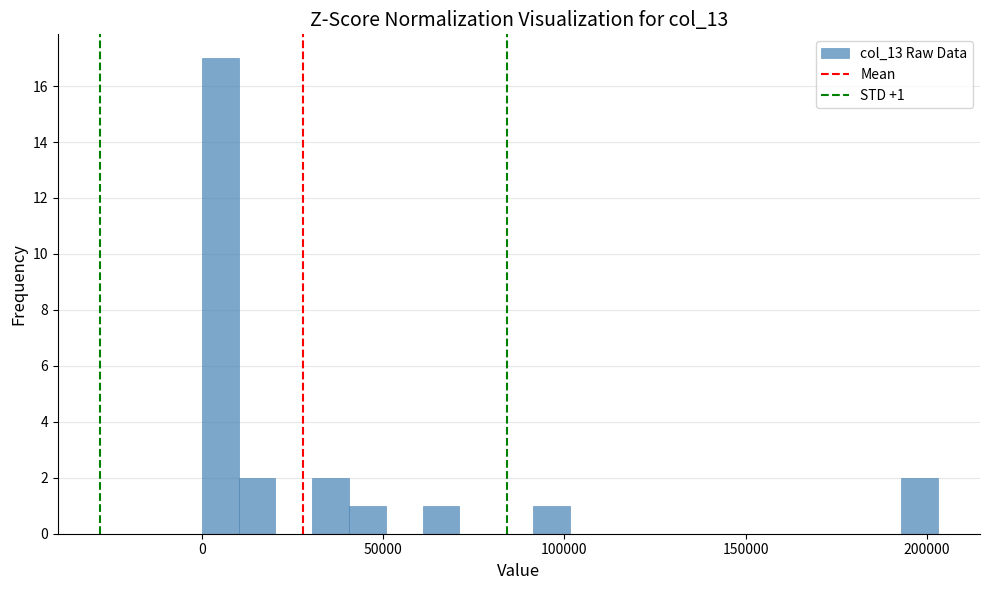

Around what value on the x-axis is the tallest bar? Give the approximate position of its centre, as read against the axis.

5000